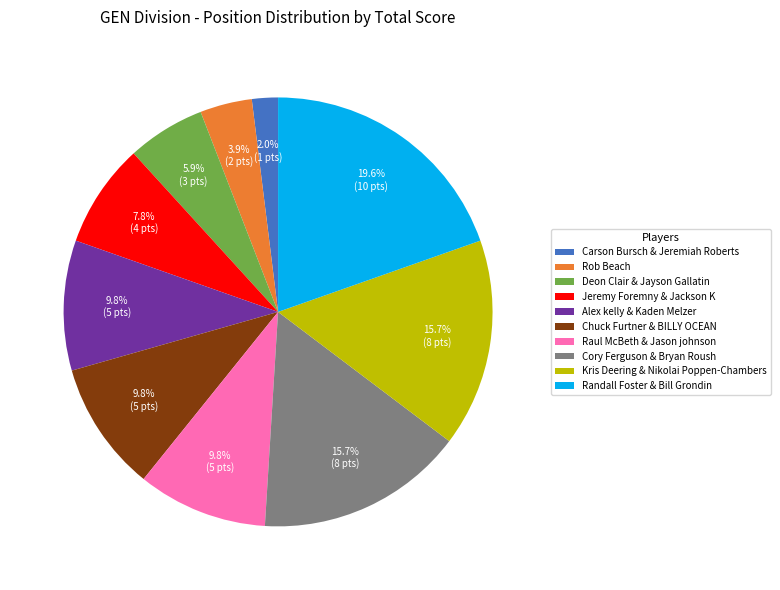

Is there a majority slice in this chart?

No